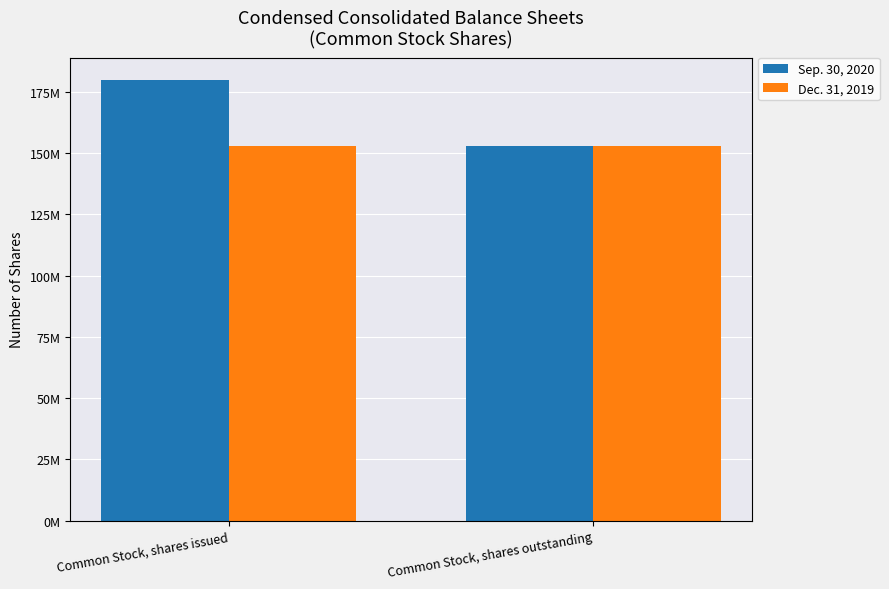

Between Common Stock, shares issued and Common Stock, shares outstanding, which series saw the biggest shift?

Sep. 30, 2020